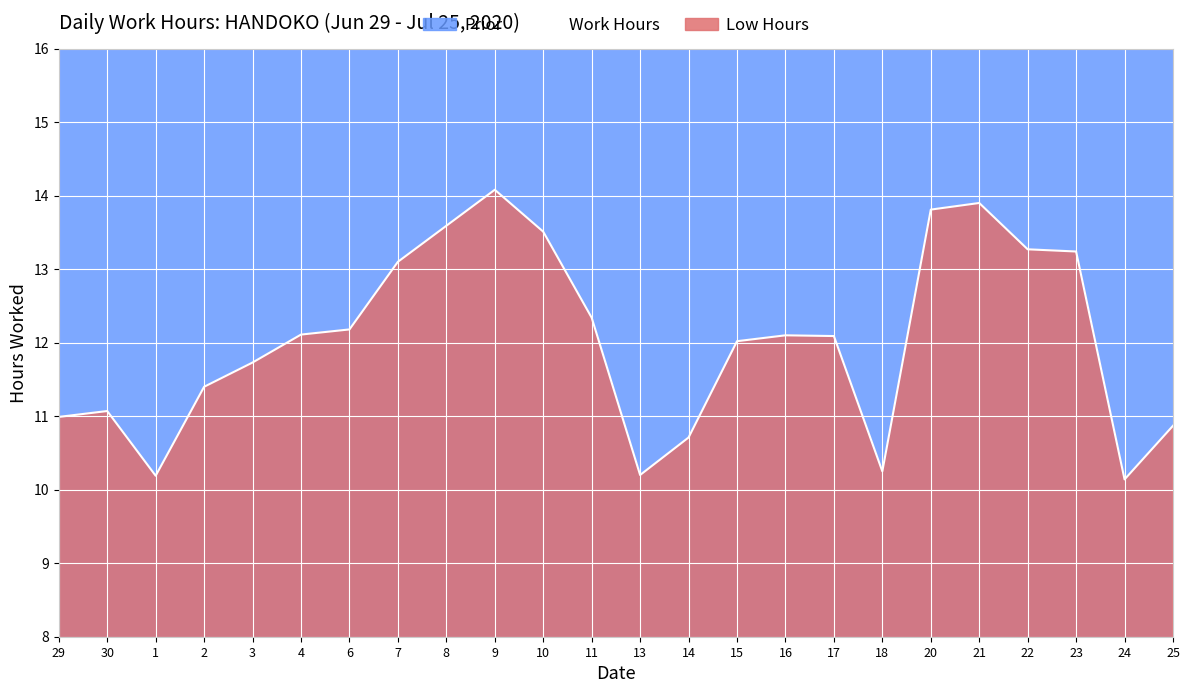

How many data points does each series have?

24